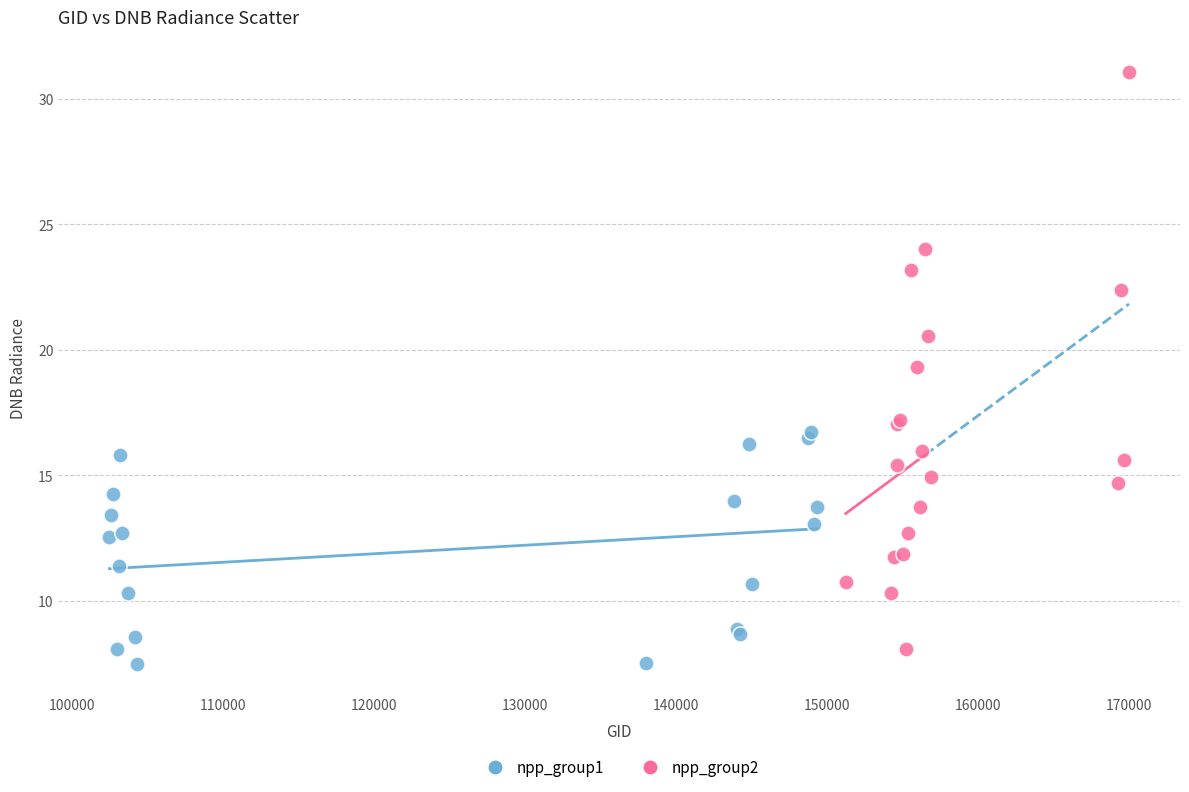

Which series has the largest Y range (max minus min)?

npp_group2